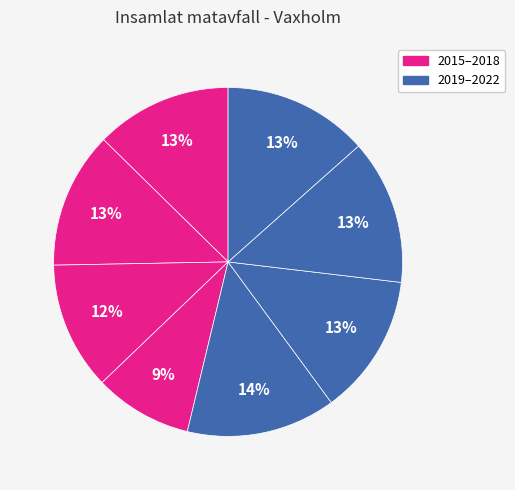

Count the number of slices in the pie.

8